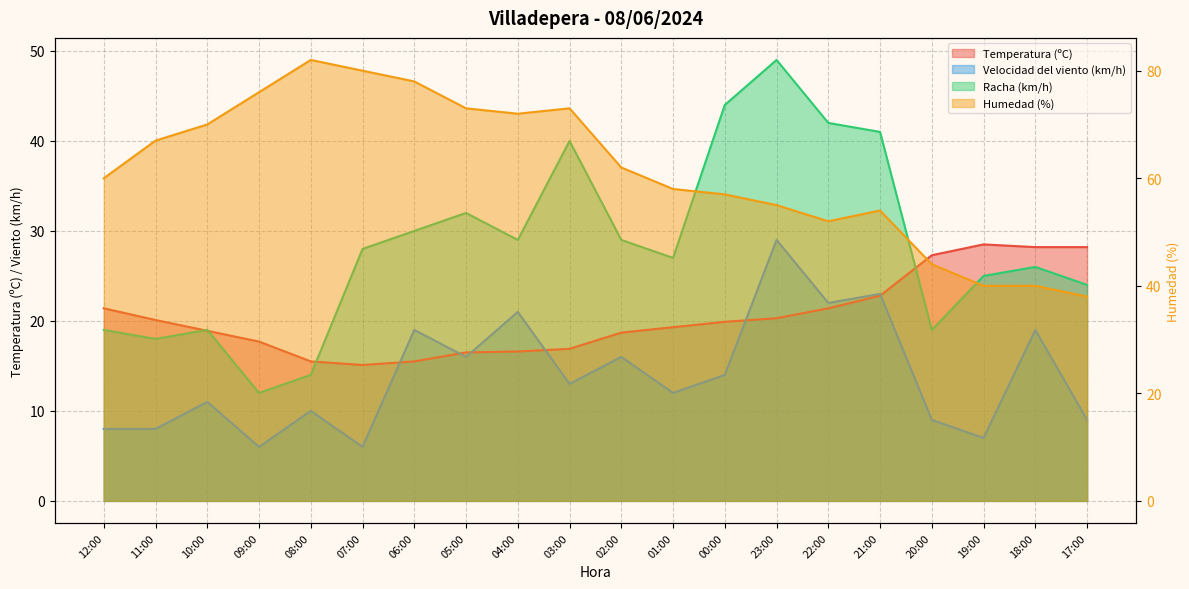

The Velocidad del viento (km/h) series shows 16.0 at 02:00. True or false?

True